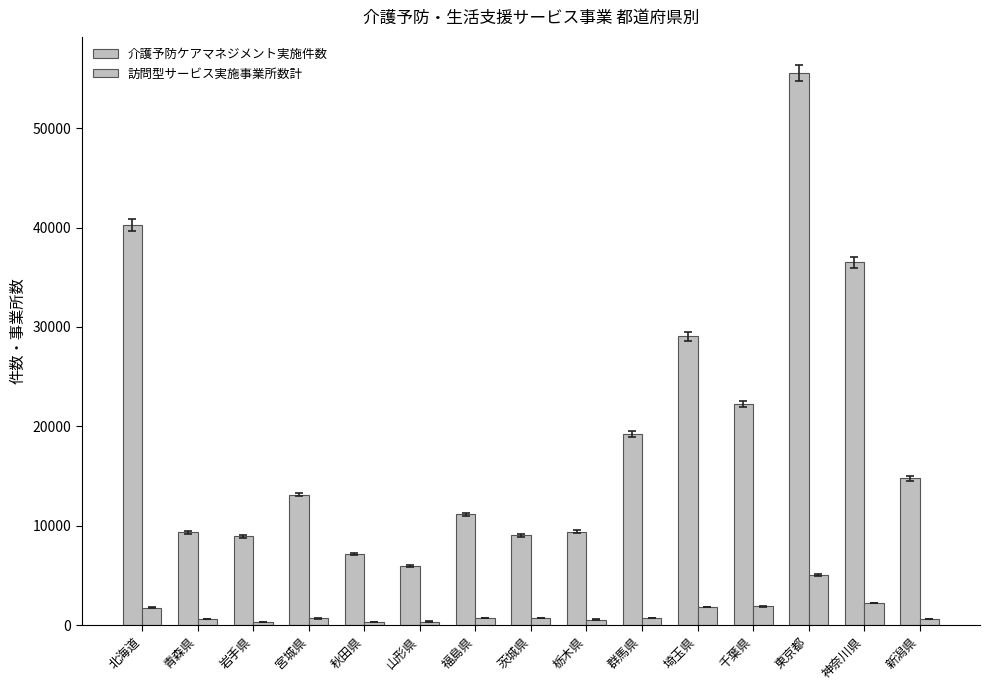

What is the value of the 訪問型サービス実施事業所数計 bar at the 15th from the left?

620